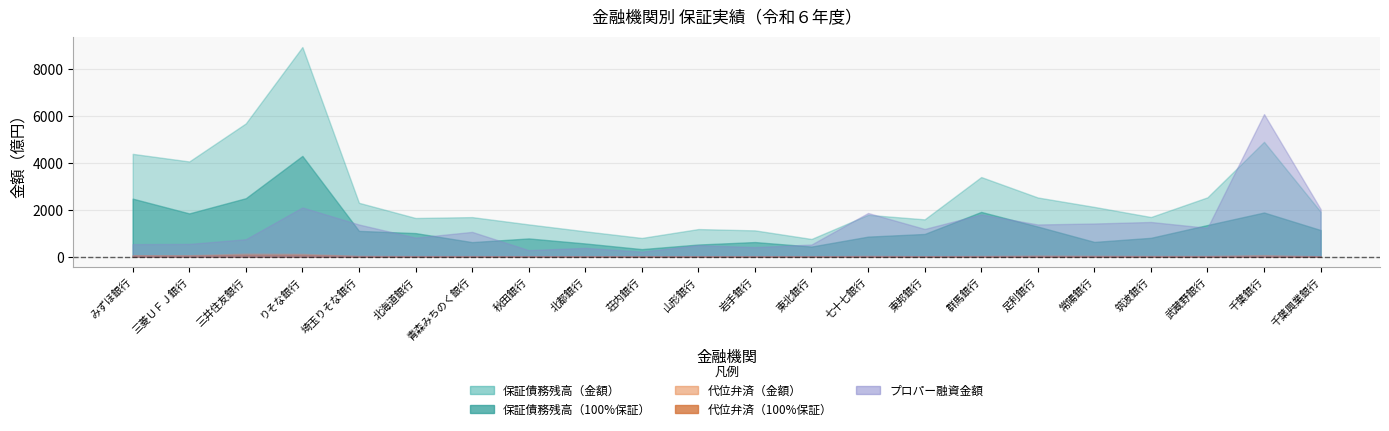

What is the maximum value shown in the chart?

894670862048.2